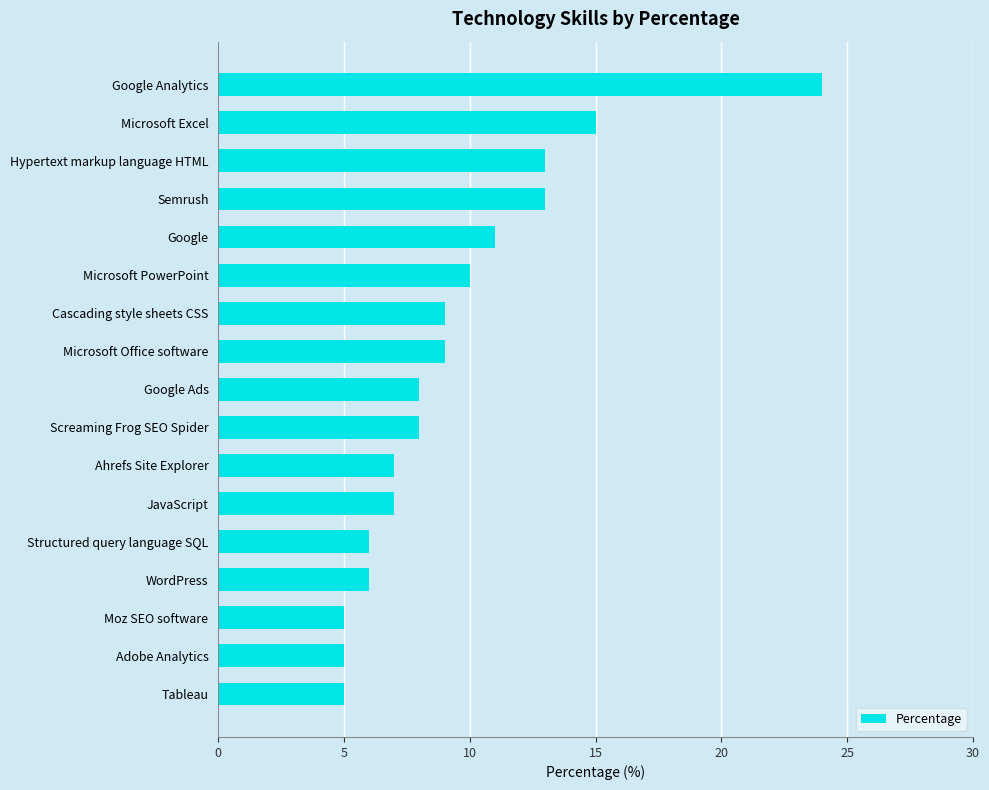

How many distinct data groups are displayed?

1